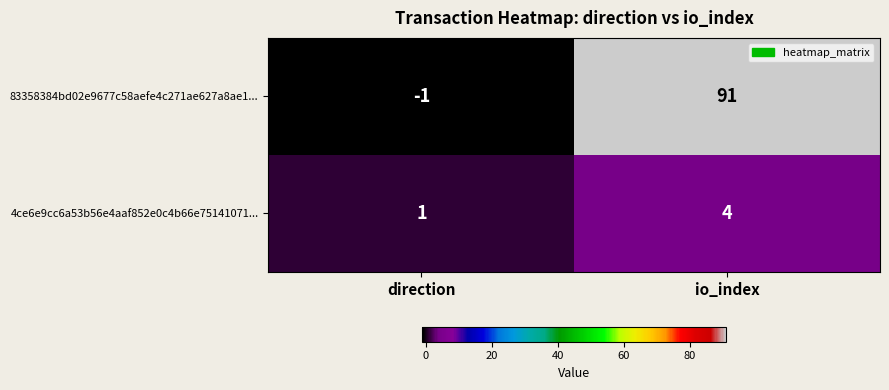

What is the sum of all 4ce6e9cc6a53b56e4aaf852e0c4b66e75141071... values?

5